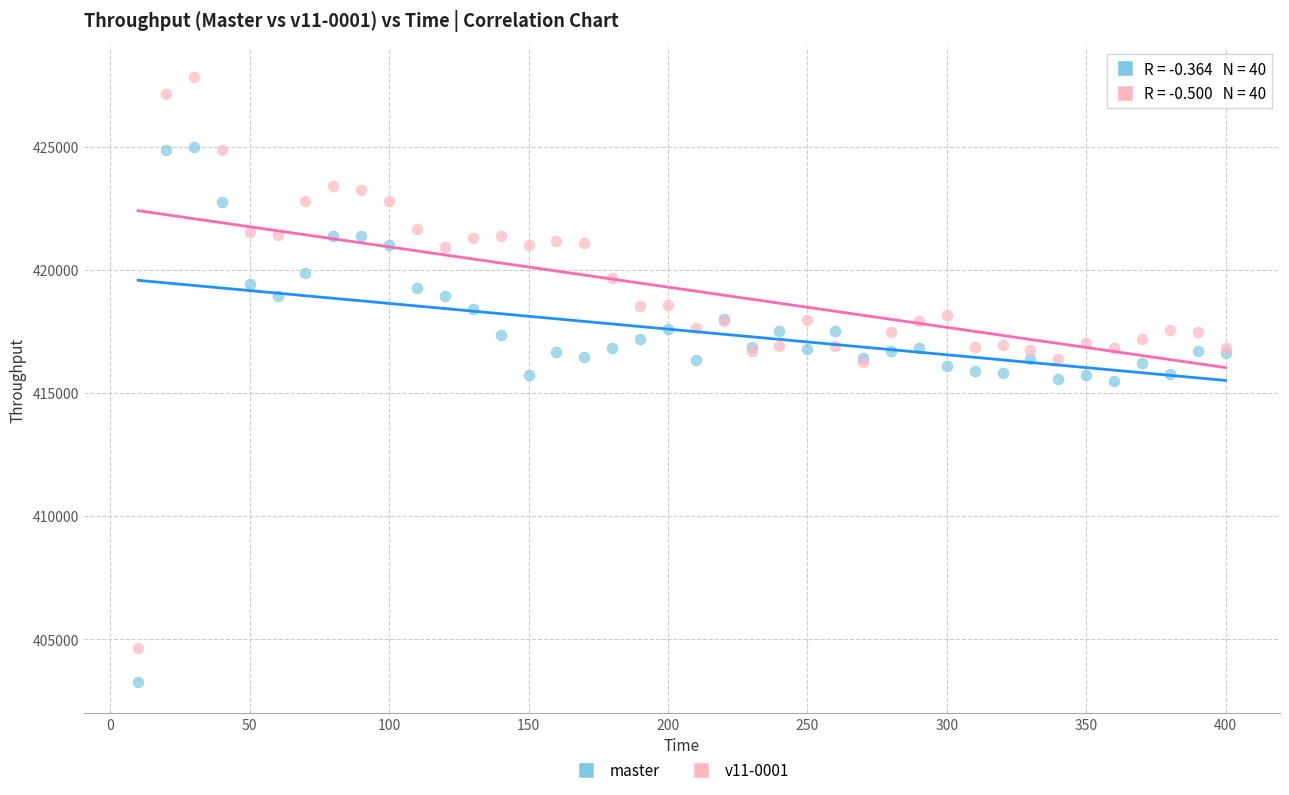

Which series has the widest spread of Y values?

v11-0001